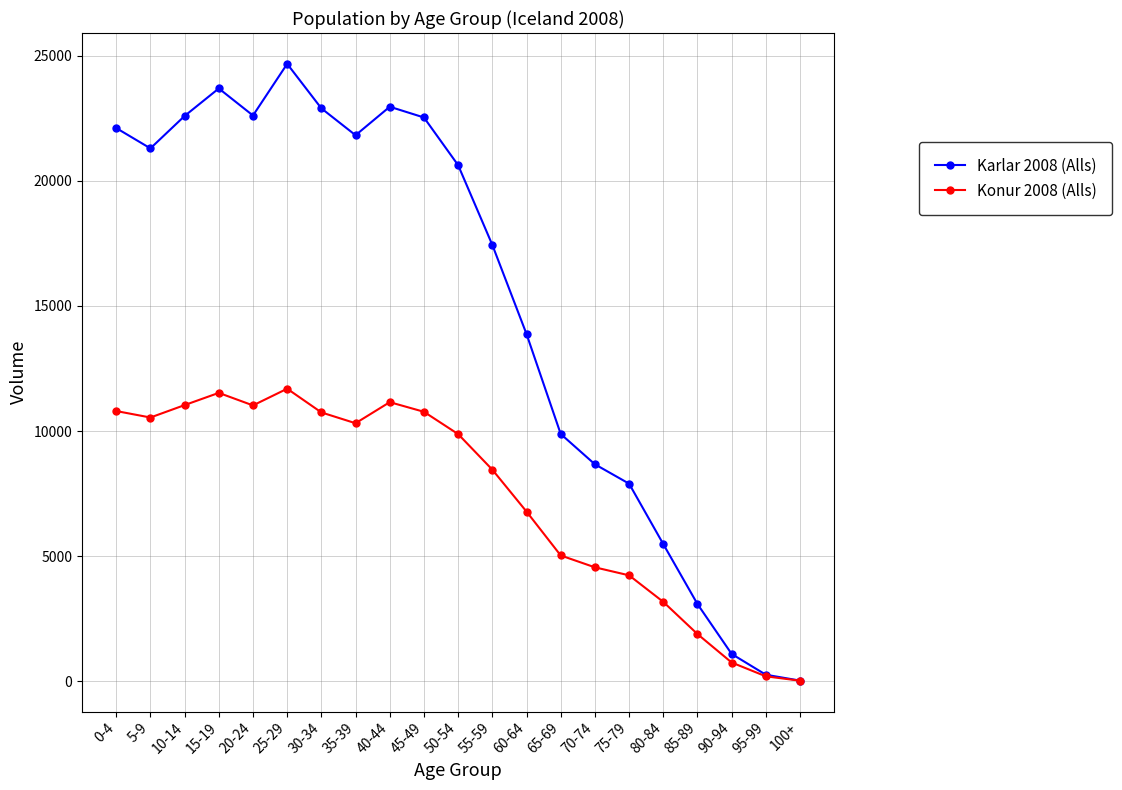

What position from the right is 25-29?

16